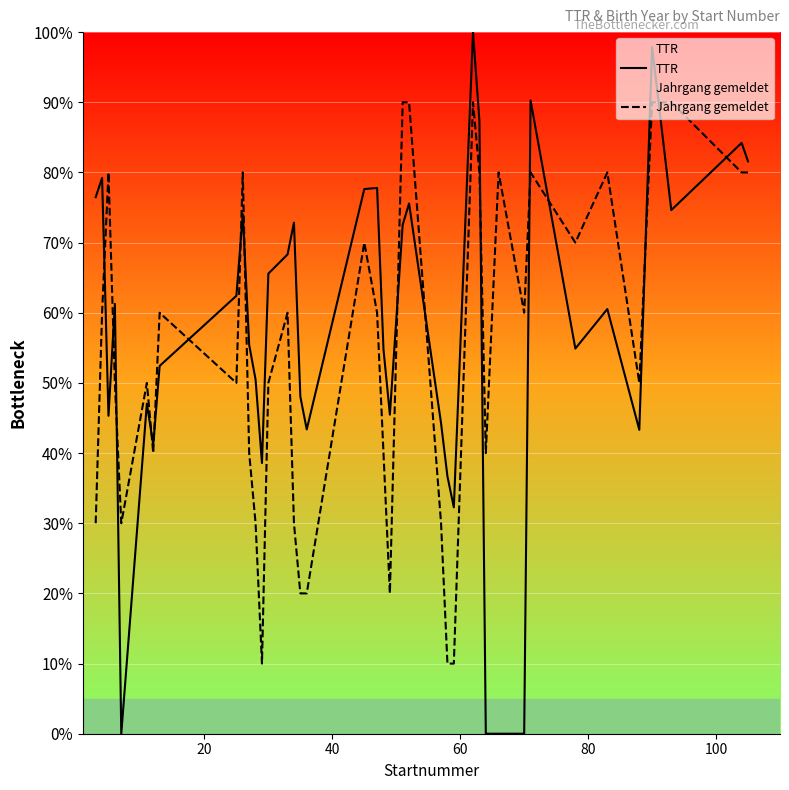

What is the difference between the maximum and minimum values in the TTR series?

100.0